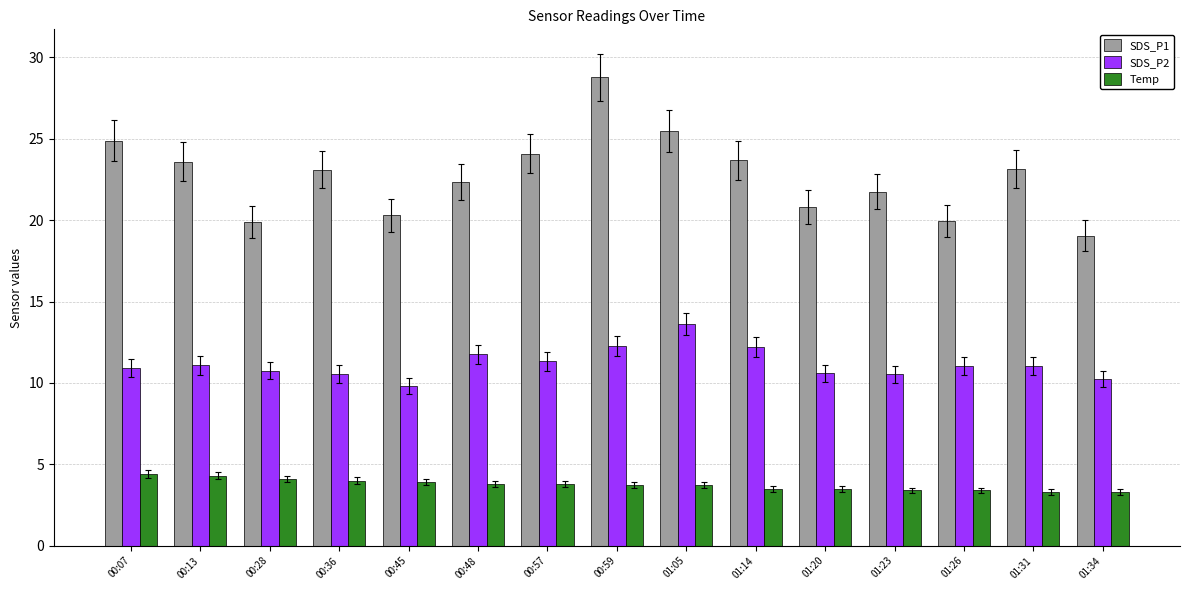

The value of SDS_P2 at 00:45 is 9.8. True or false?

True